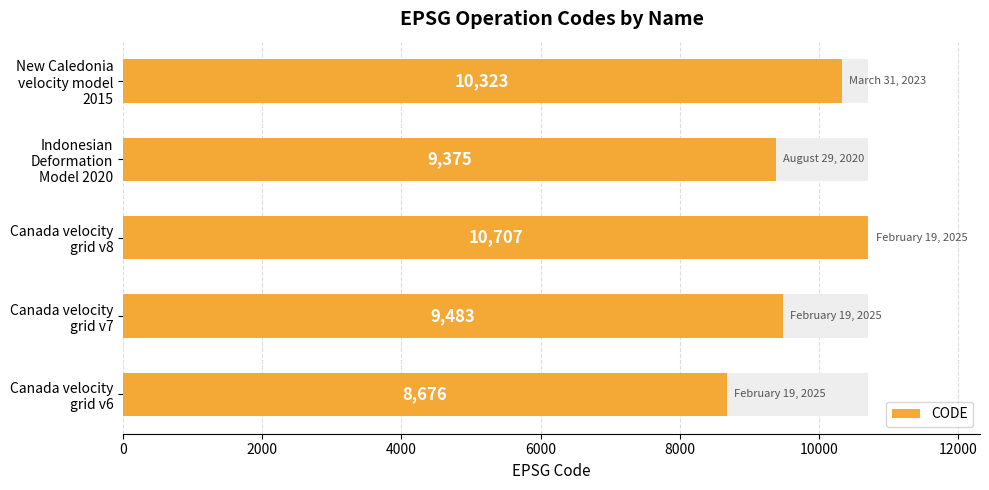

What is the change in value from Indonesian Deformation Model 2020 to New Caledonia velocity model 2015?

+948